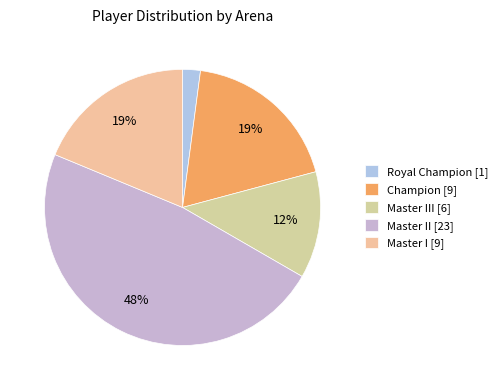

How many slices are in this pie chart?

5